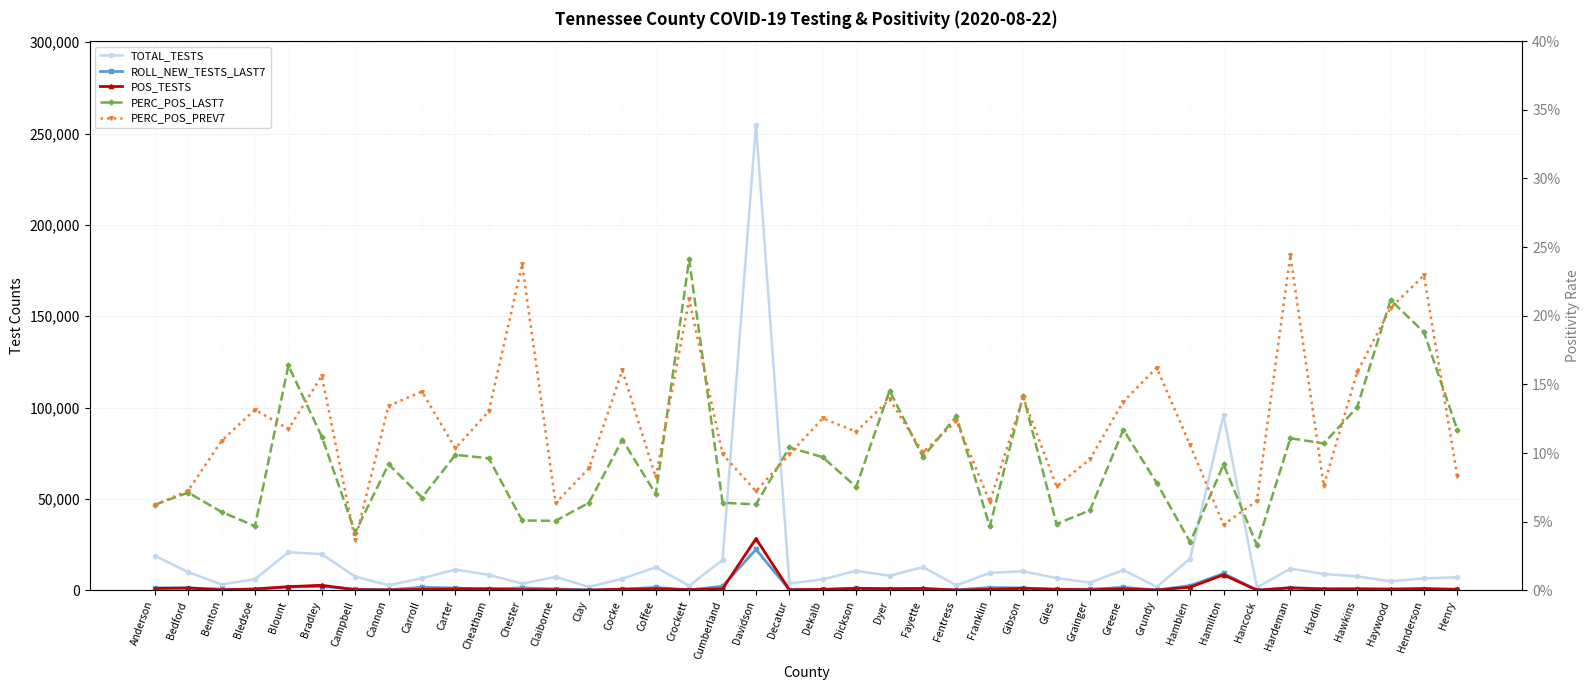

What position from the left is Dyer?

23